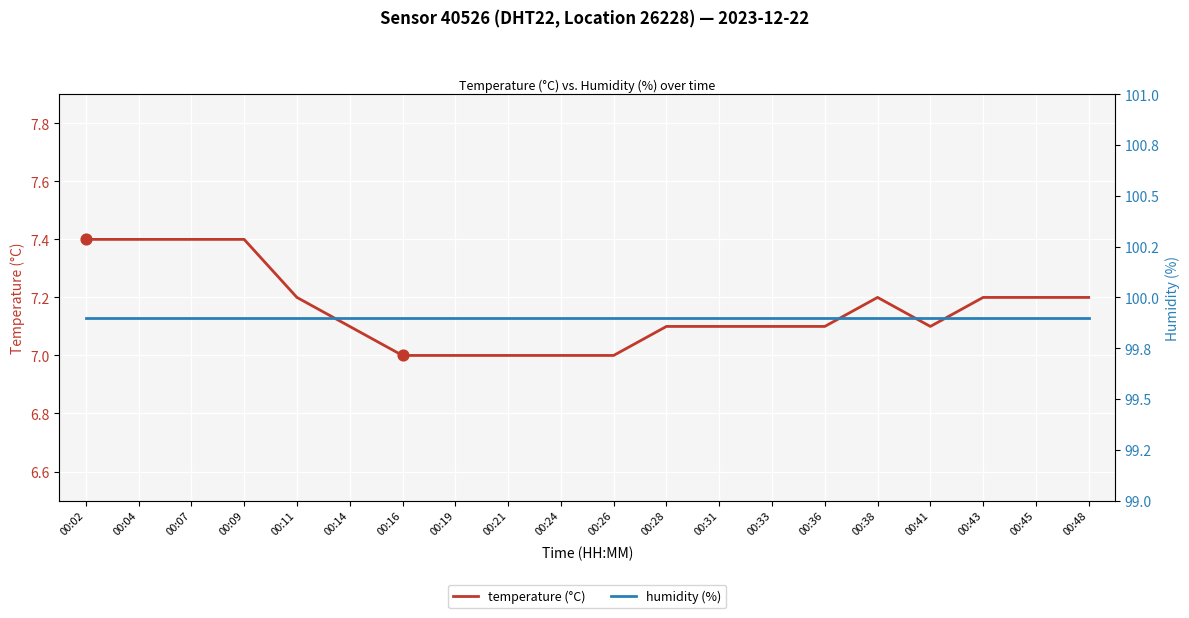

What is the total value across all series at 00:31?

107.0